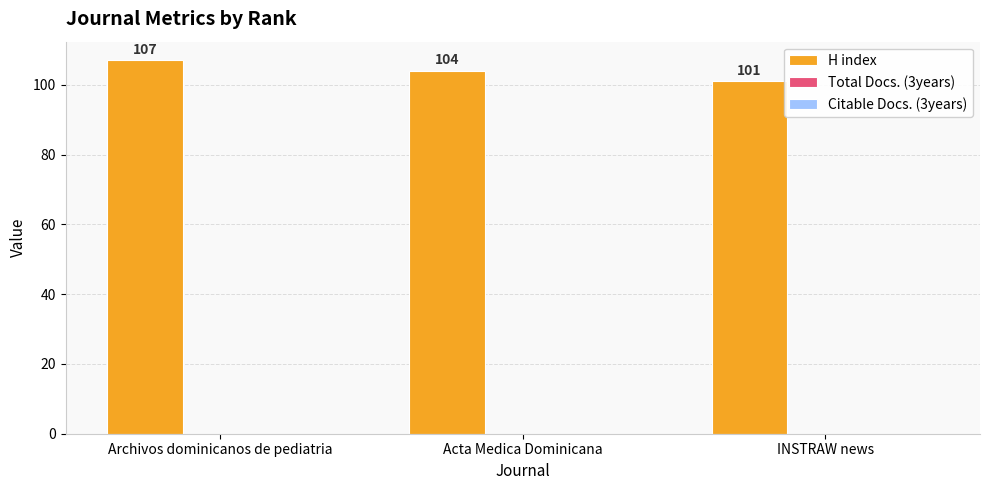

How many bars are there in total?

3